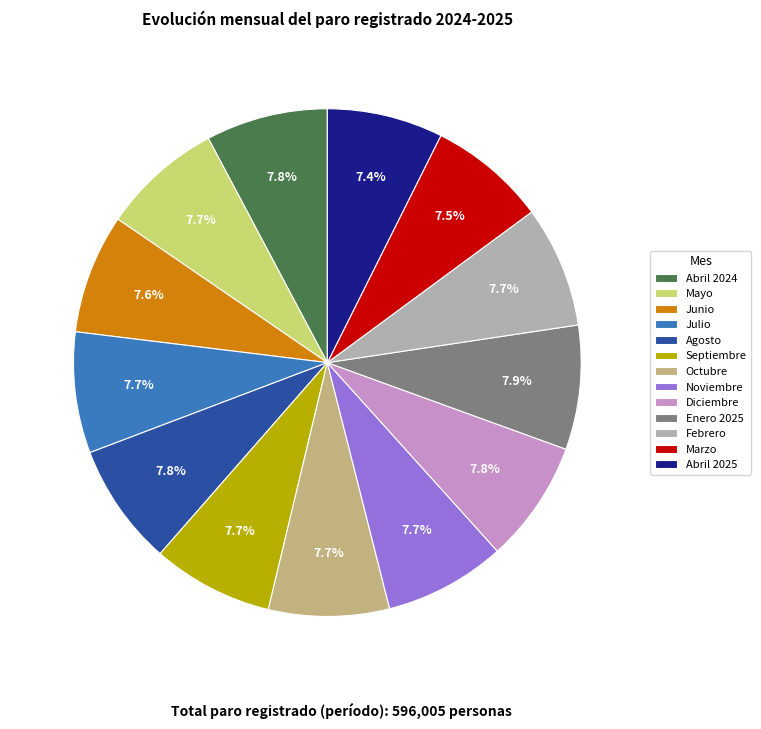

Is the sum of Junio and Diciembre greater than half?

No